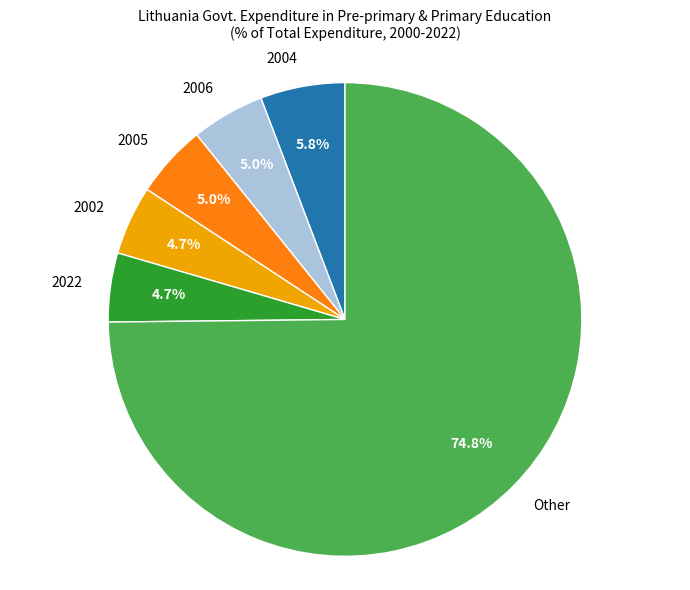

What is the total percentage of 2002 and 2004?

10.5%